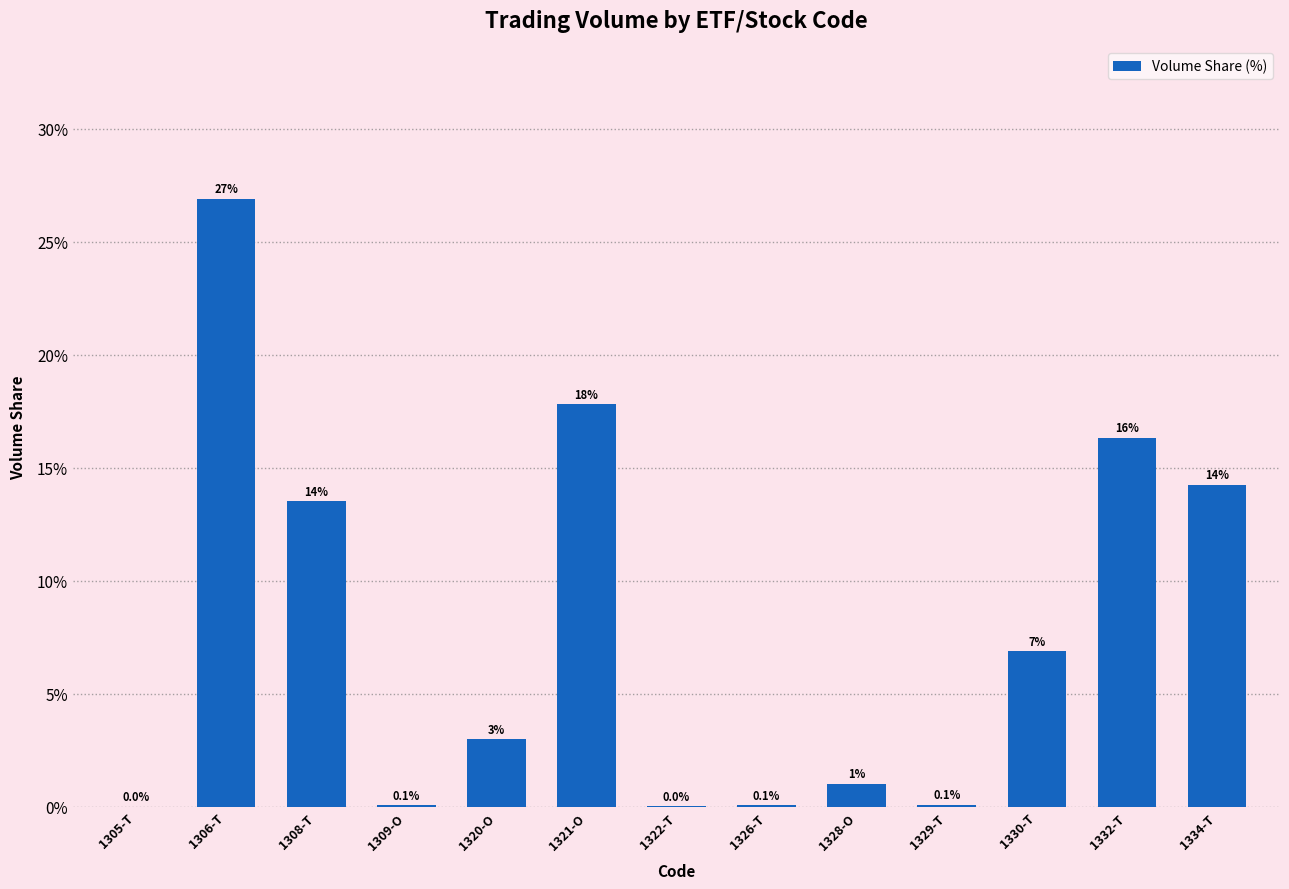

Are the bars grouped side by side (vs. stacked)?

No